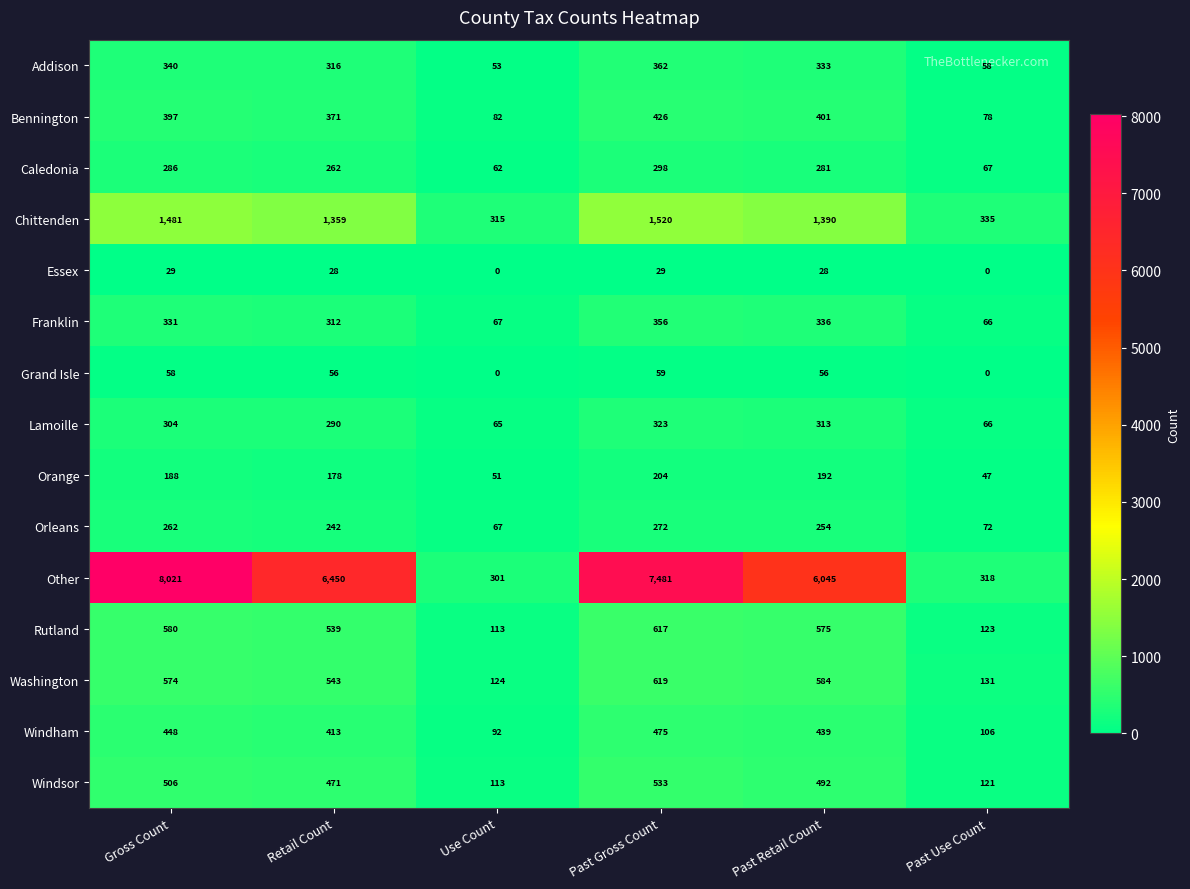

What is the sum of all Addison values?

1462